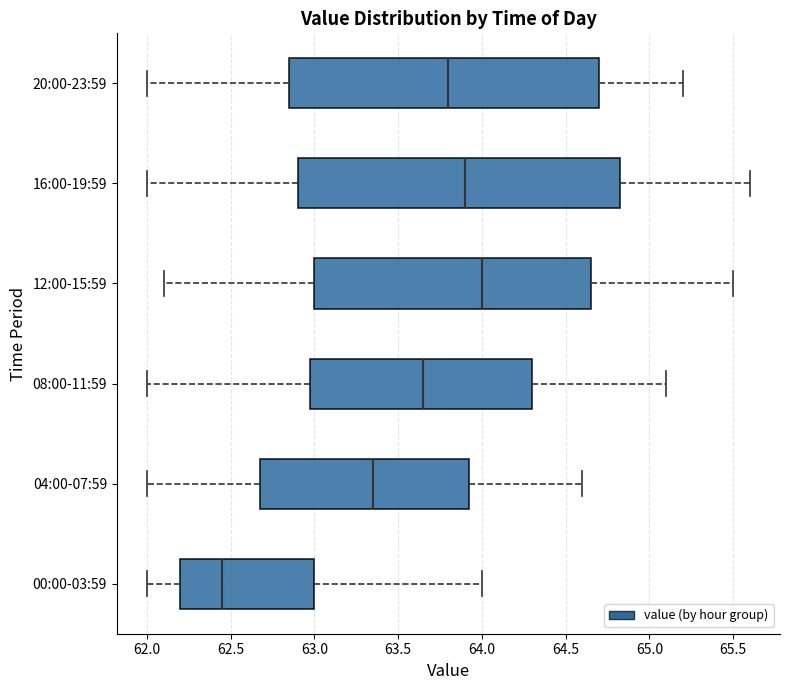

Comparing the boxes themselves (not the whiskers), which one is the widest?

16:00-19:59